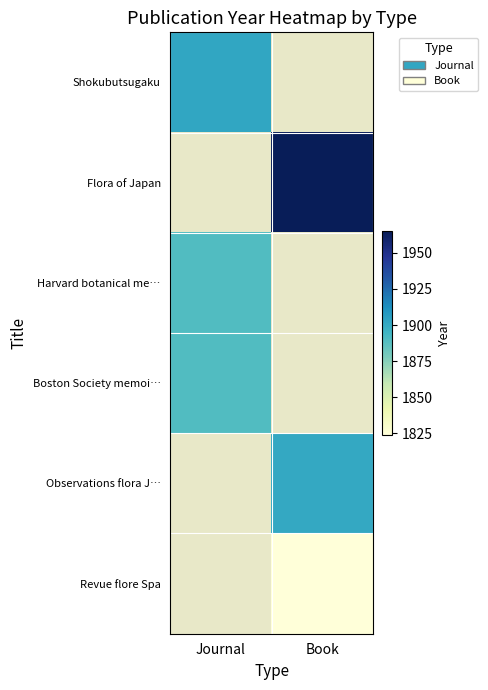

True or false: Harvard botanical me… has a value of 1 at Book.

False